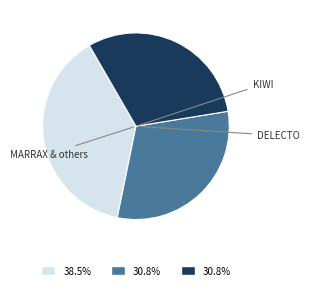

Is there any slice that represents more than half of the pie?

No